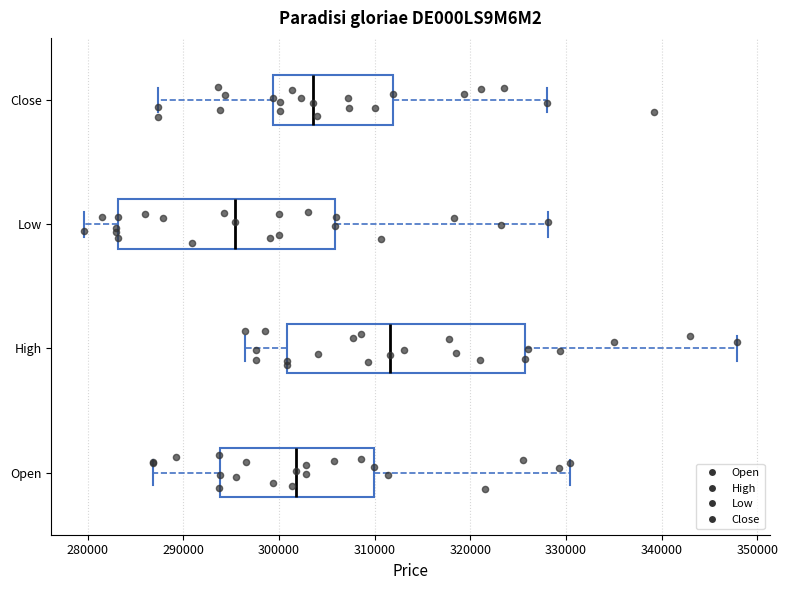

Reading bottom to top, read every box against the x-axis: the position of its median line, the range the box covers, and the ends of its whiskers. The values are not printed on the chart, so give them approximately, as read against the axis.

Open: median 302000, box 294000 to 310000, whiskers 287000 to 330000
High: median 312000, box 301000 to 326000, whiskers 296000 to 348000
Low: median 295000, box 283000 to 306000, whiskers 280000 to 328000
Close: median 304000, box 299000 to 312000, whiskers 287000 to 328000